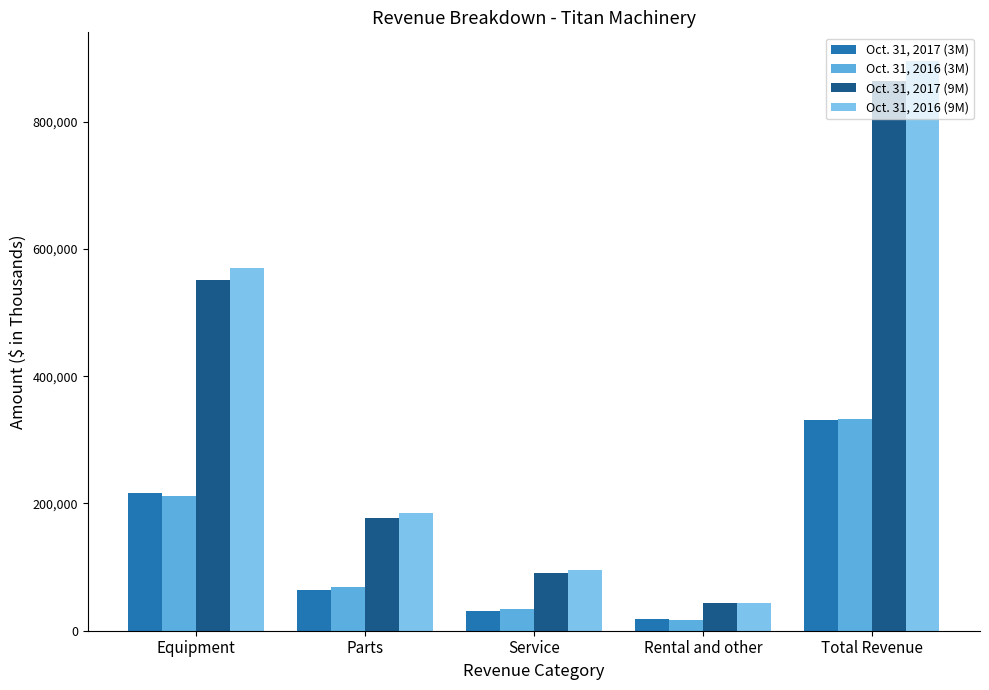

How many bars are there in total?

20